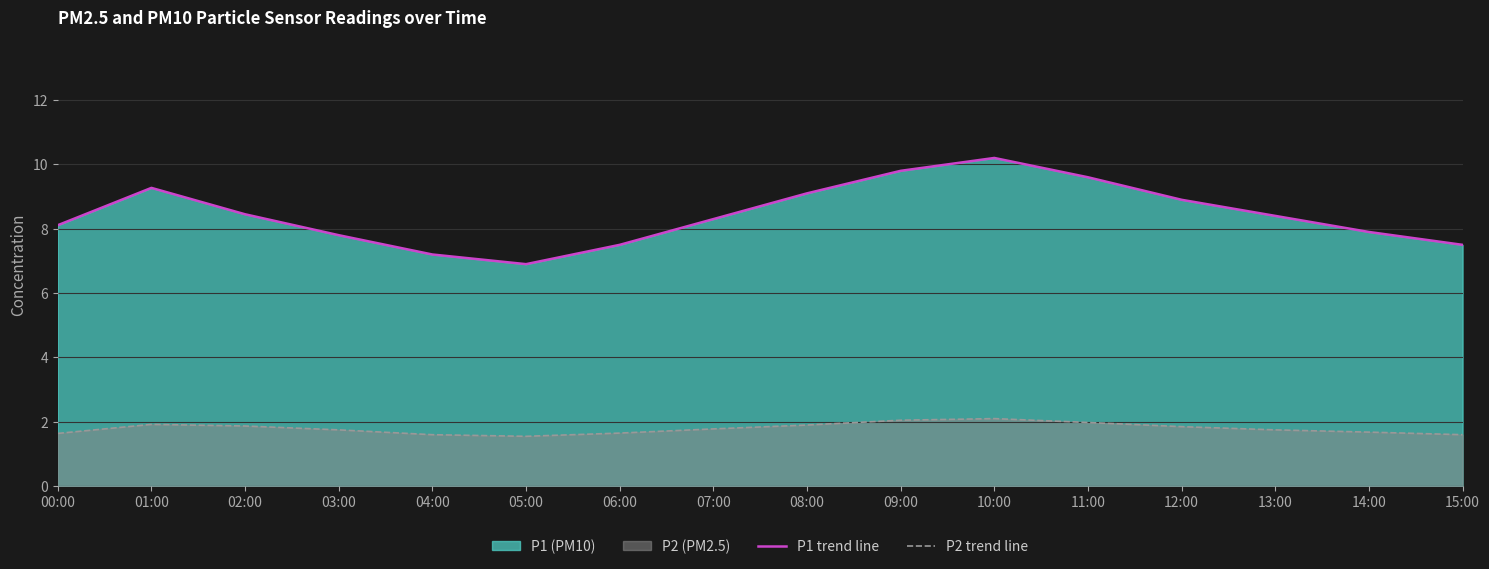

What is the total value across all series at 08:00?

11.0